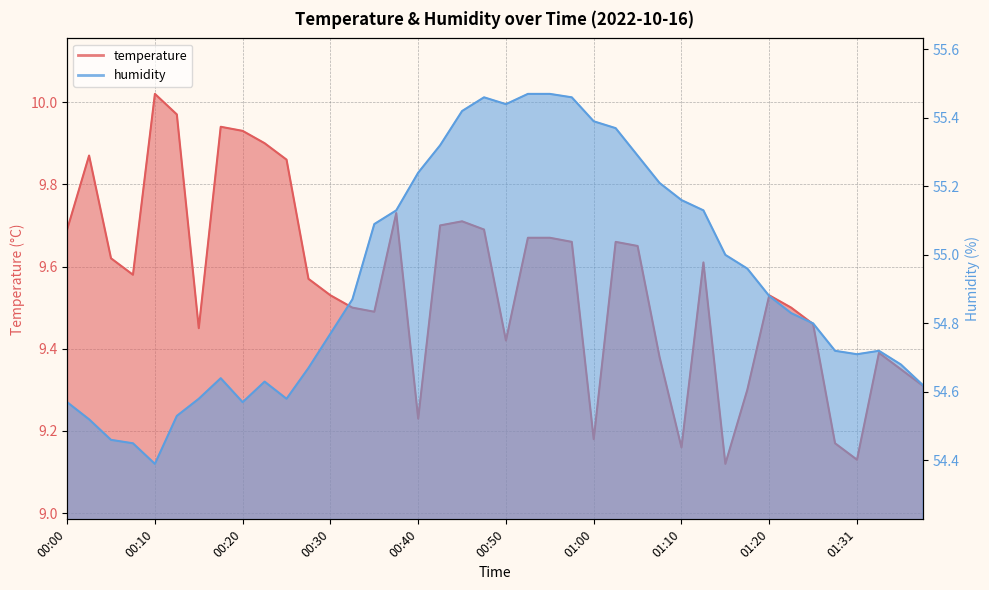

What is the highest value of the humidity series?

55.5